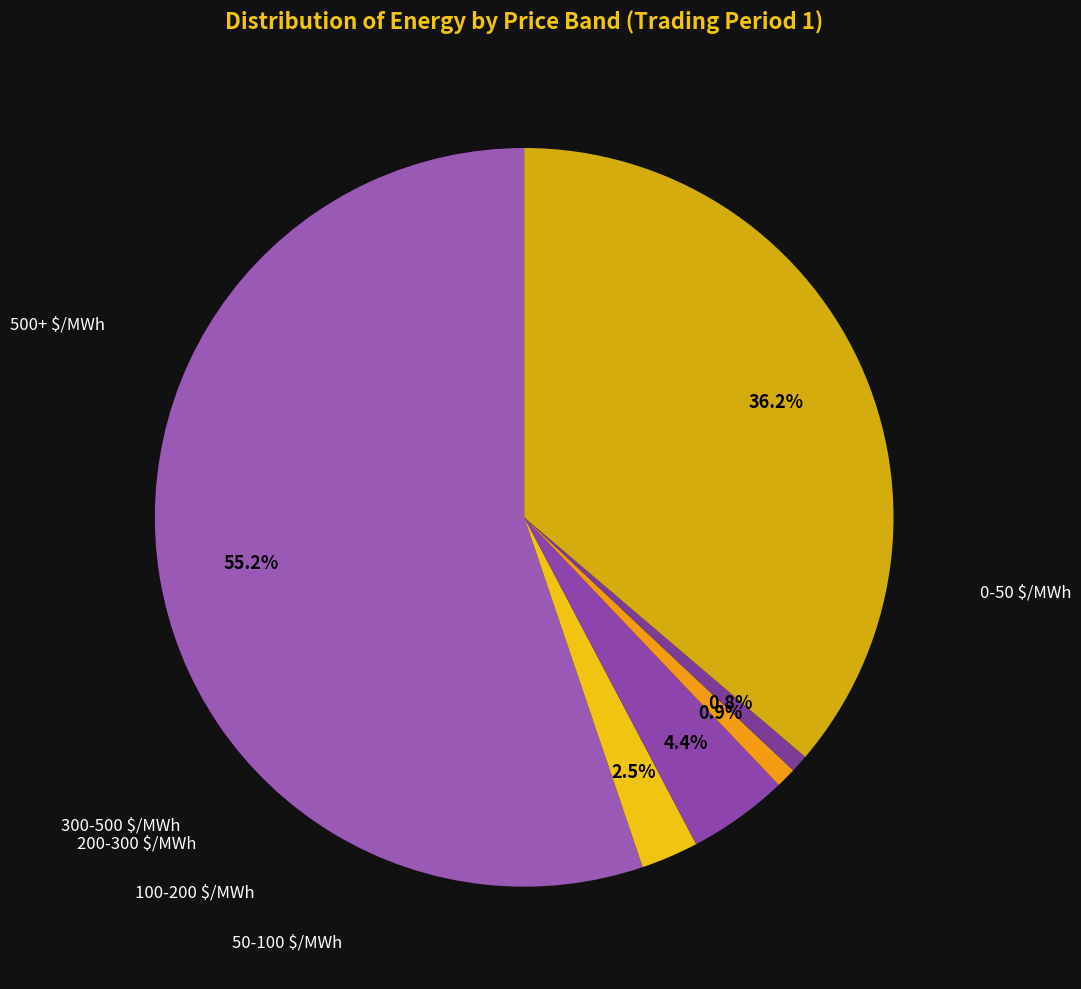

To the nearest percent, what is the difference between the 50-100 $/MWh and 300-500 $/MWh slice percentages?

2%